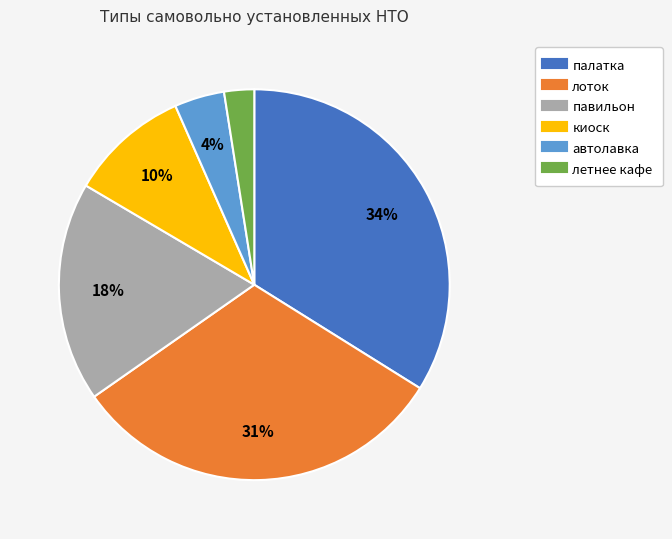

Rank the categories by value from lowest to highest.

летнее кафе, автолавка, киоск, павильон, лоток, палатка